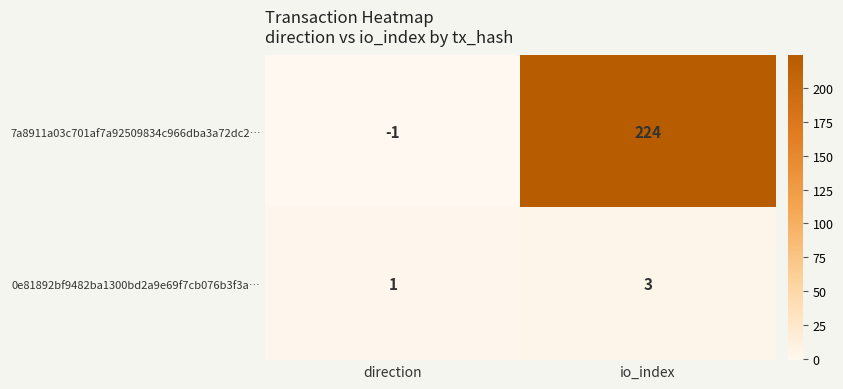

Which series has the largest total across all categories?

7a8911a03c701af7a92509834c966dba3a72dc2…